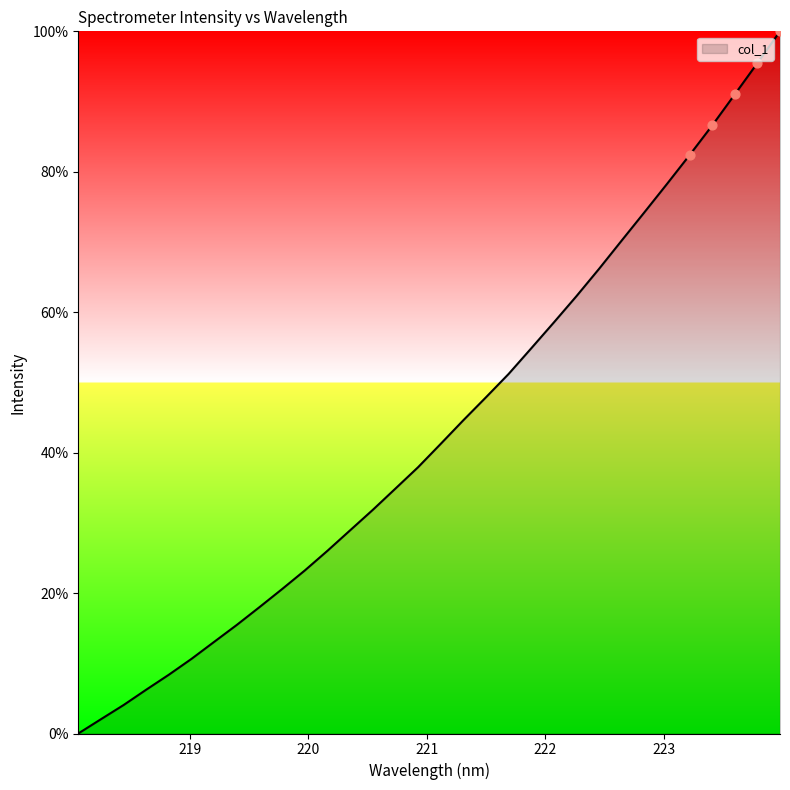

What is the difference between the maximum and minimum values?

100.0